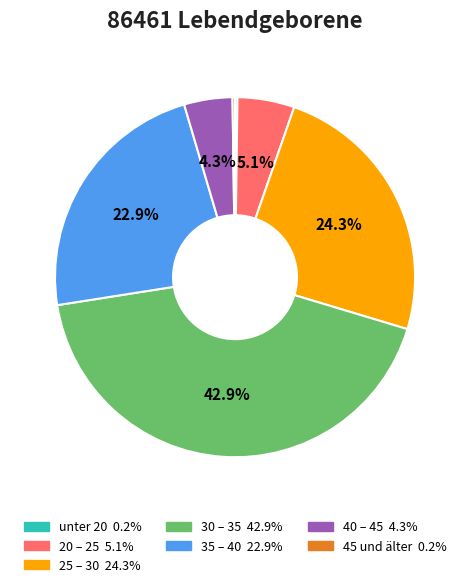

What is the ratio of the value at 25 – 30 to the value at 20 – 25?

4.8